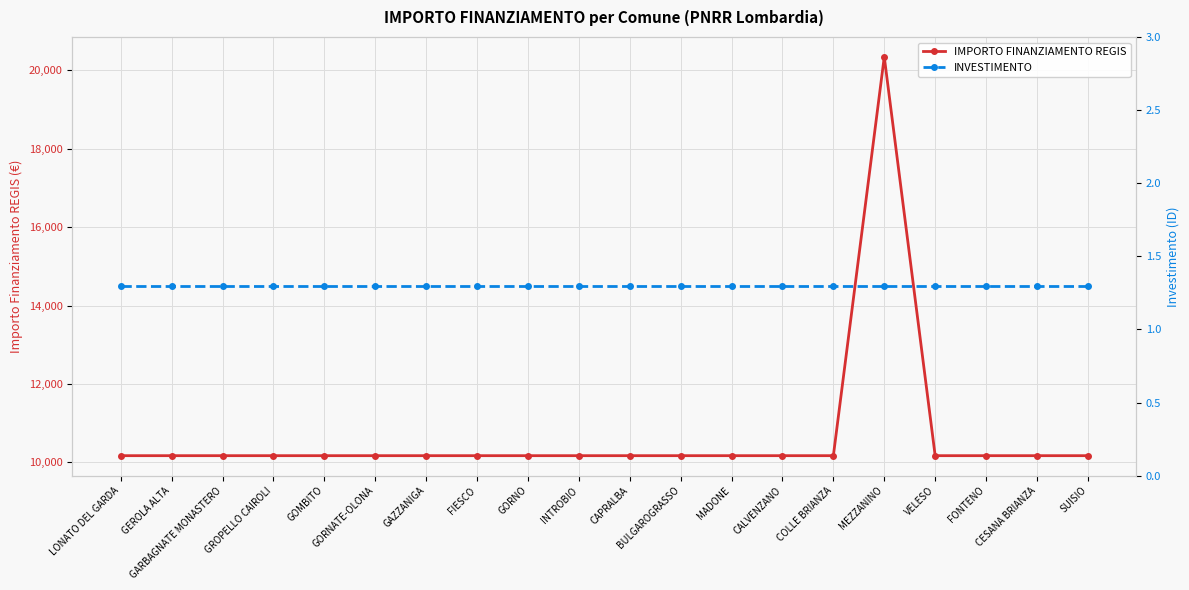

Does the chart display data point markers on the line(s)?

Yes